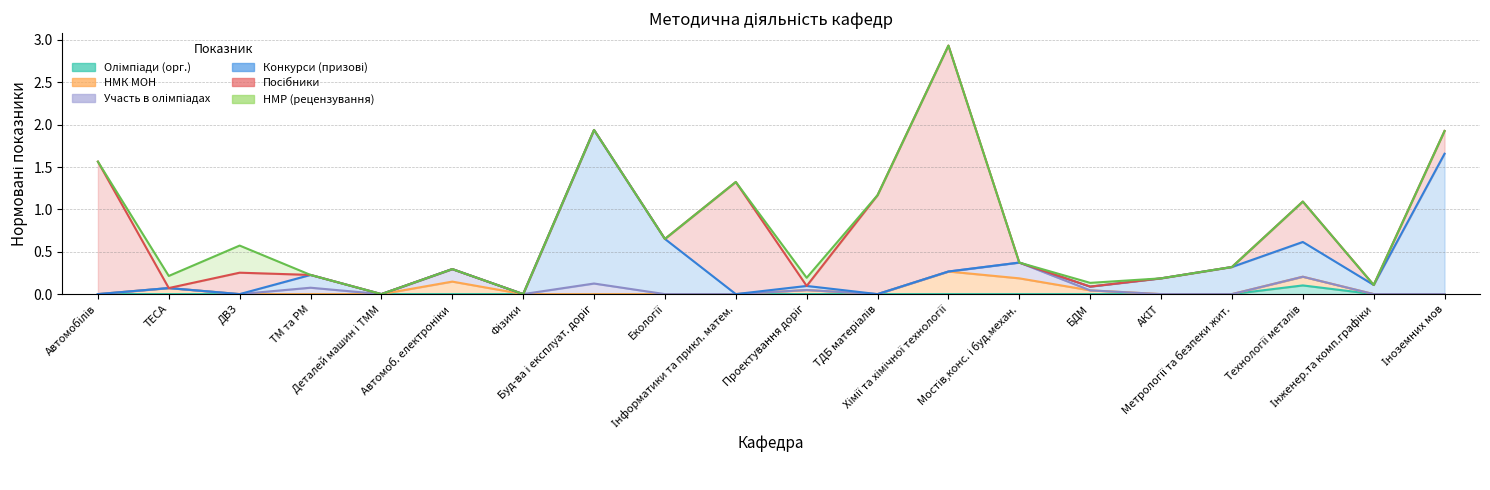

What is the difference between the second highest and second lowest values in the col_20 (НМК МОН) series?

0.2